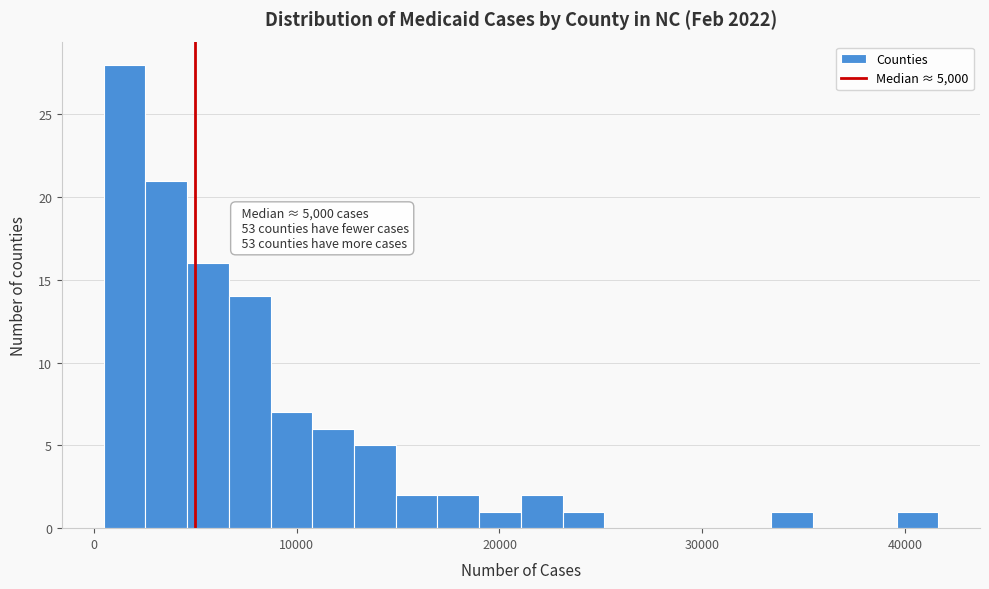

Around what value on the x-axis is the tallest bar? Give the approximate position of its centre, as read against the axis.

2000